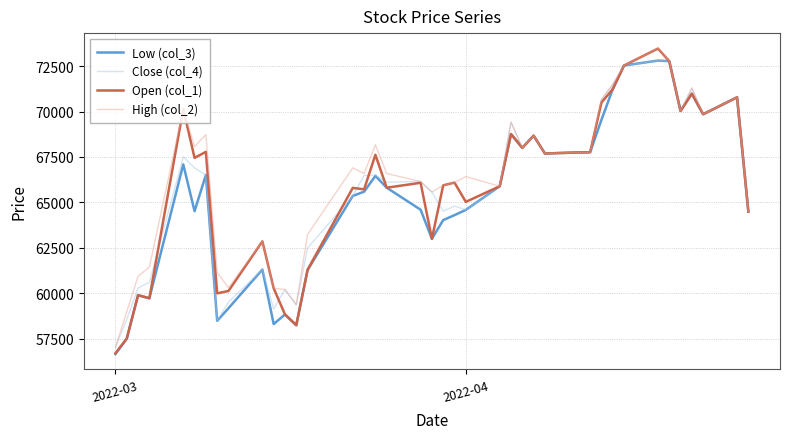

What is the greatest value displayed?

73470